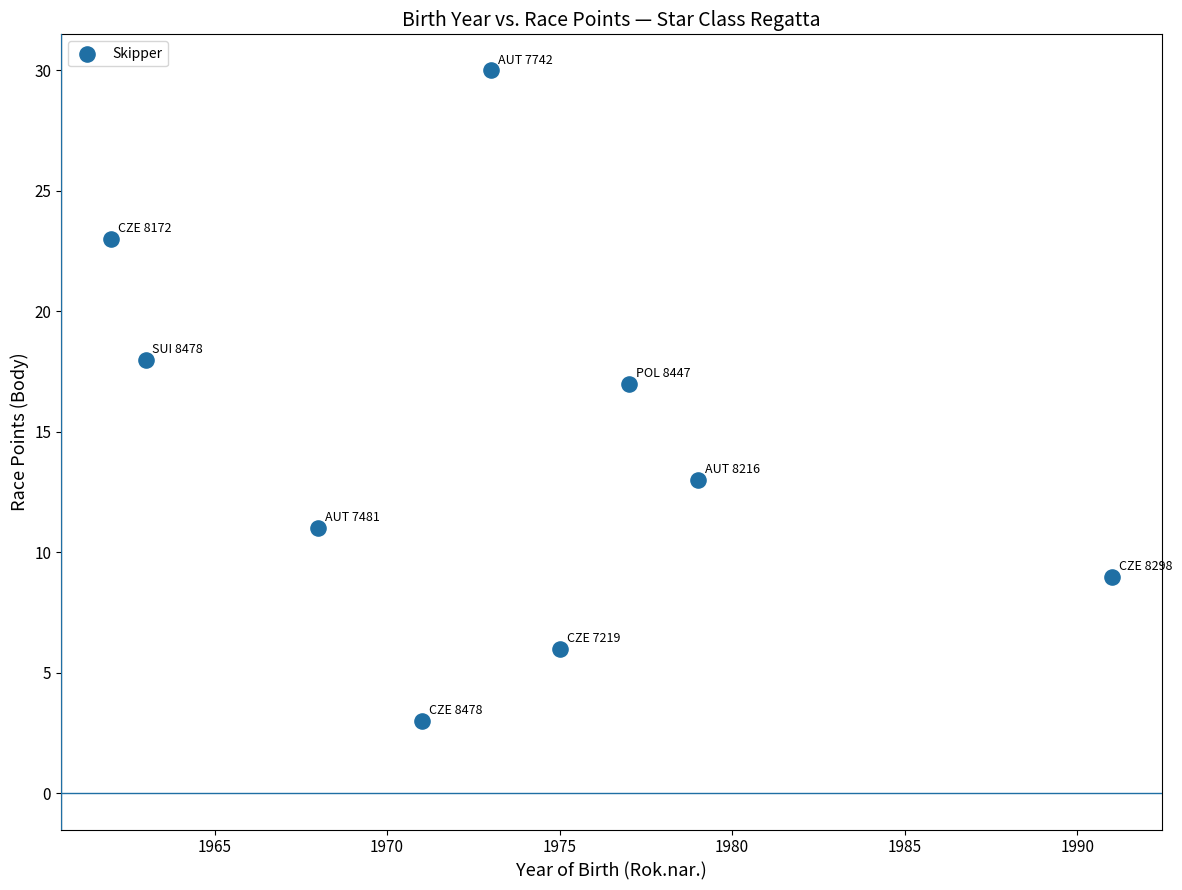

What is the average Y value?

14